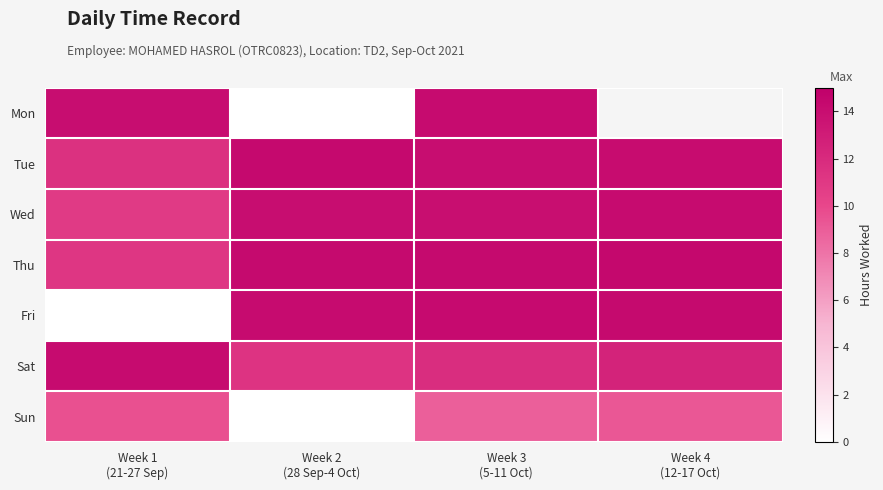

What is the average value of the Tue series?

13.5